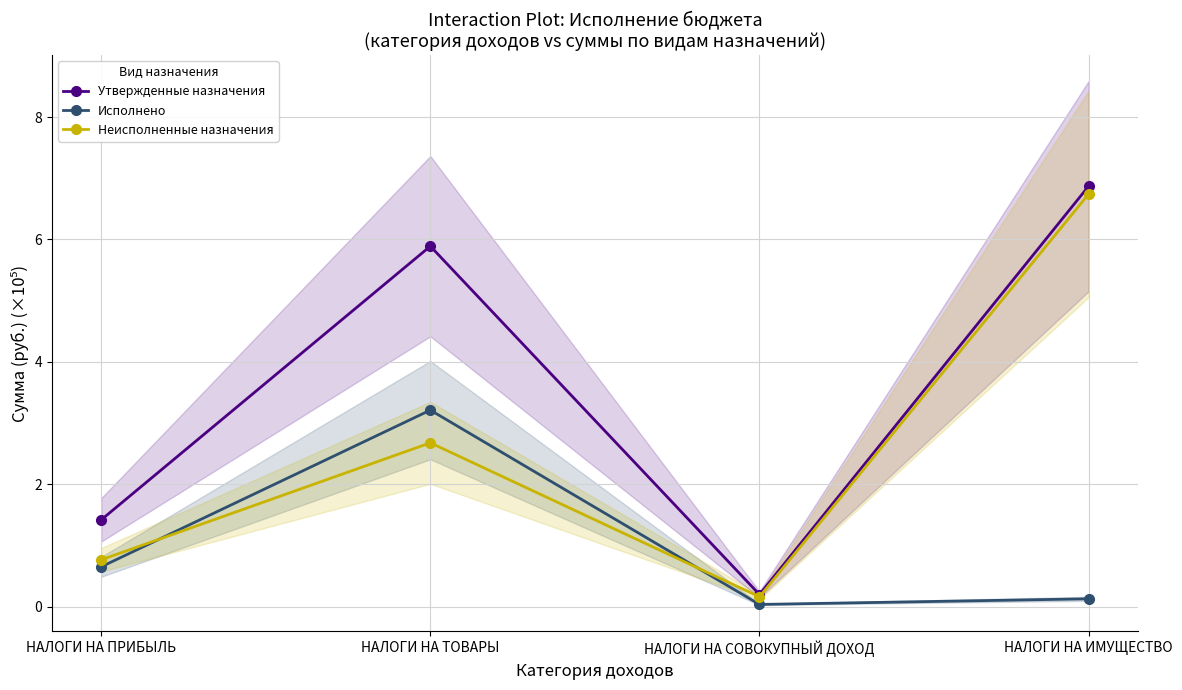

Which category has the highest value in the Исполнено series?

НАЛОГИ НА ТОВАРЫ